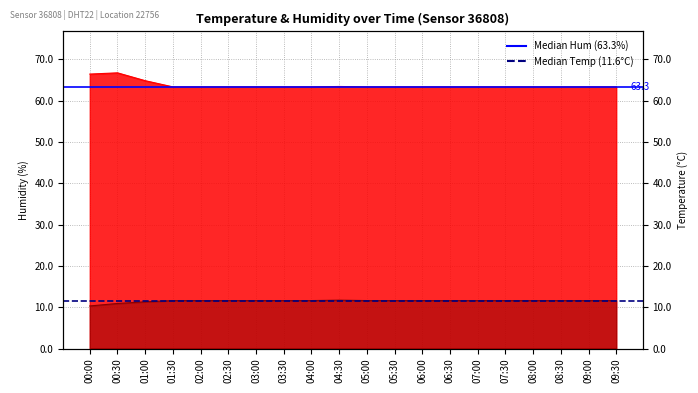

List the series in order of their peak value, highest first.

Median Humidity (63.3), Median Temp (11.6)